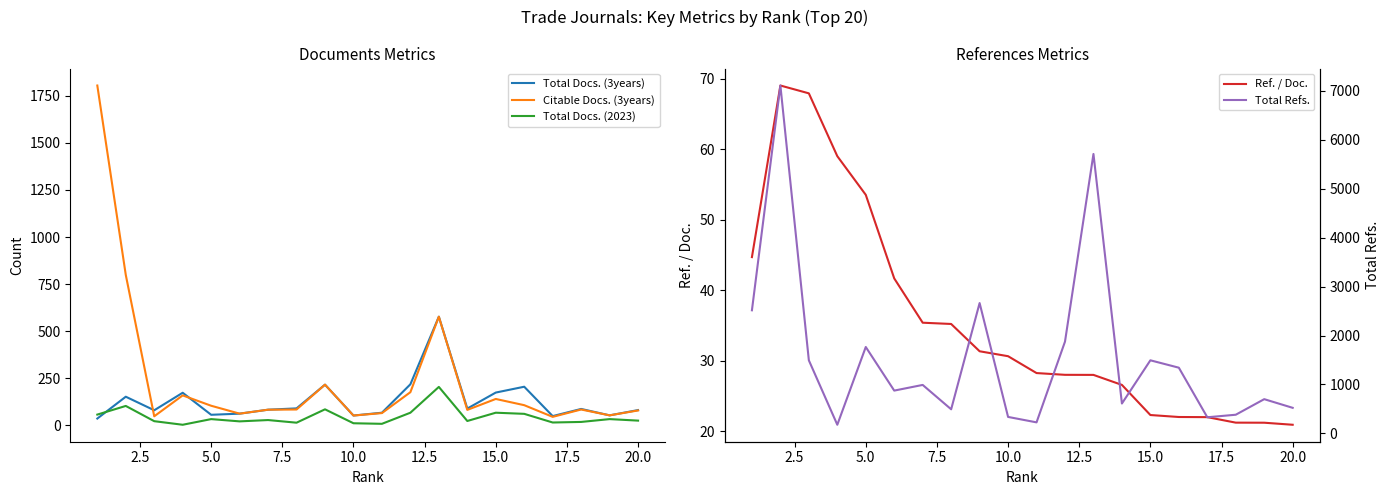

What is the greatest value displayed?

7109.0